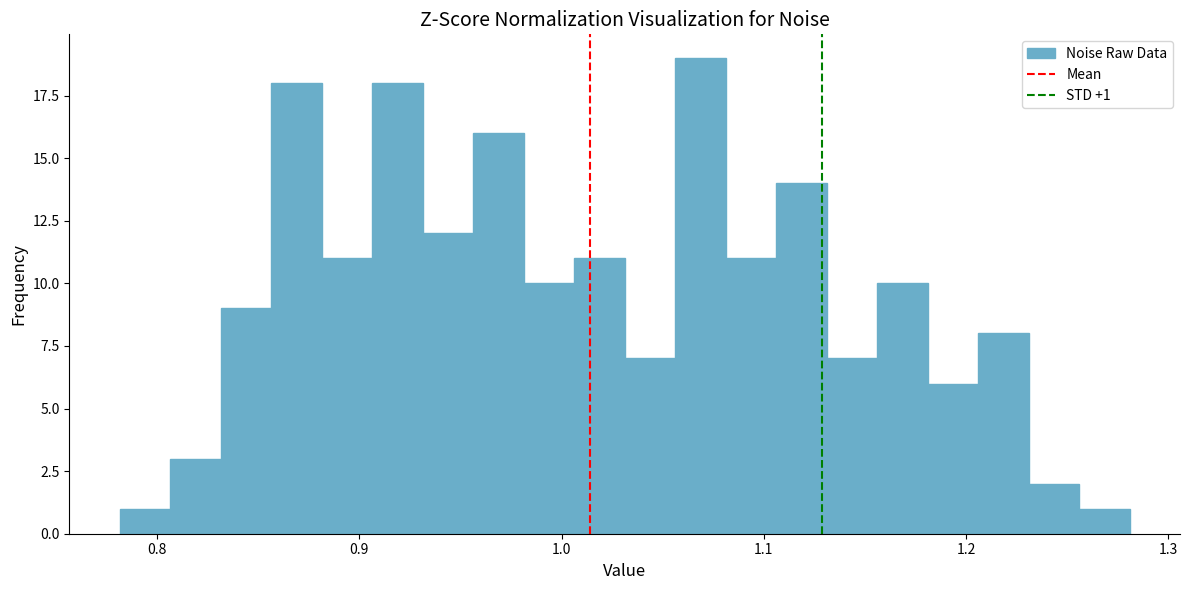

Around what value on the x-axis is the tallest bar? Give the approximate position of its centre, as read against the axis.

1.07